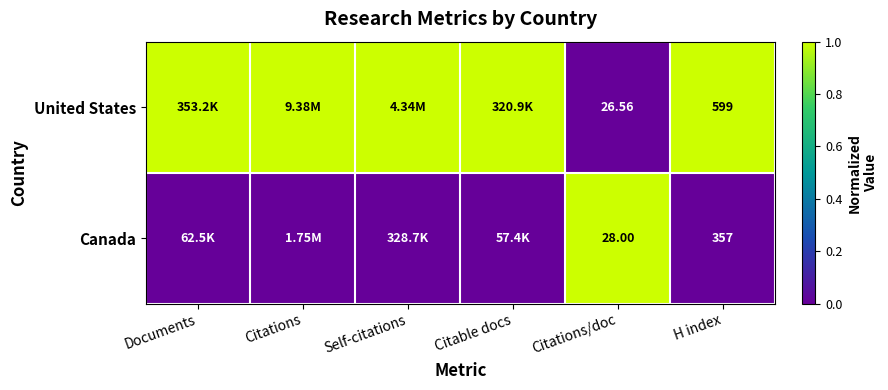

At how many categories does at least one series exceed 0?

6